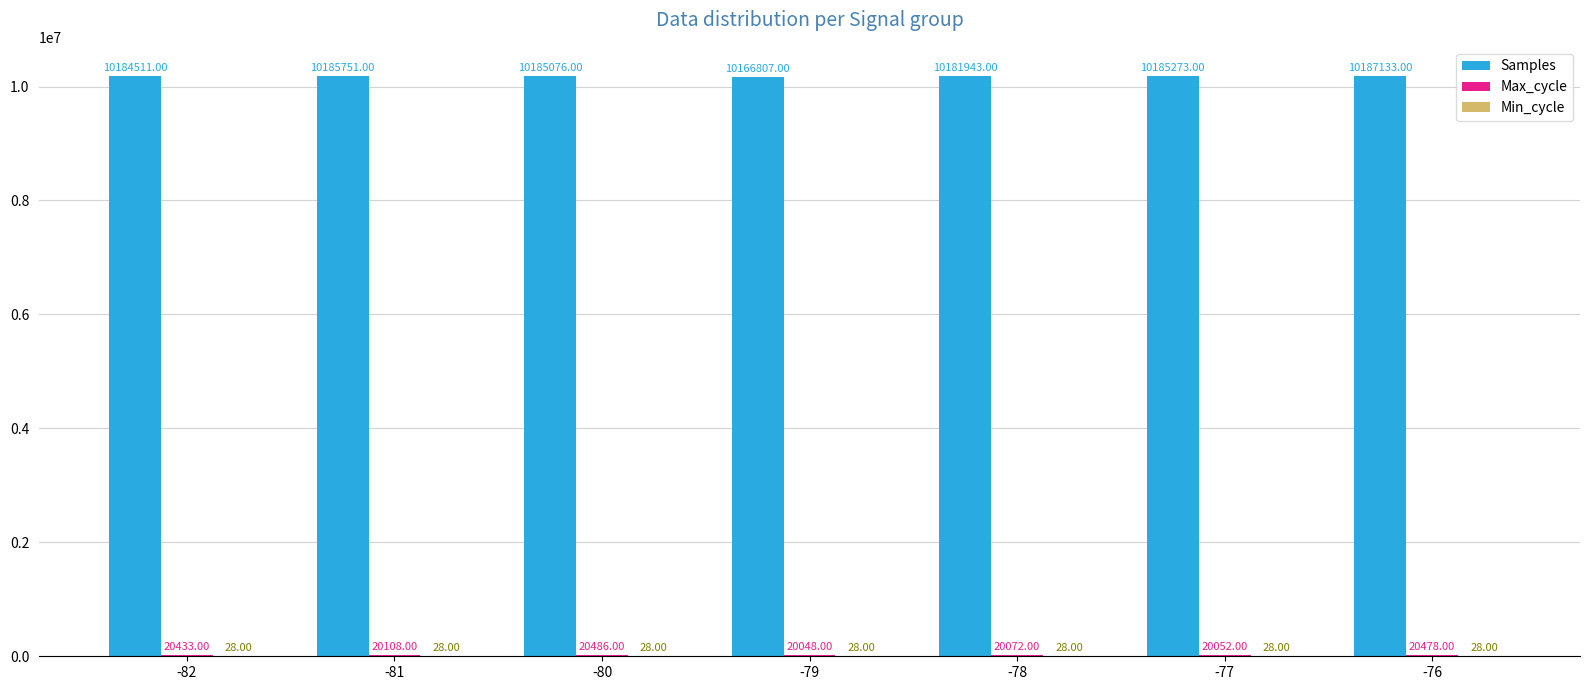

What is the spread (max minus min) of values at -80?

10185048